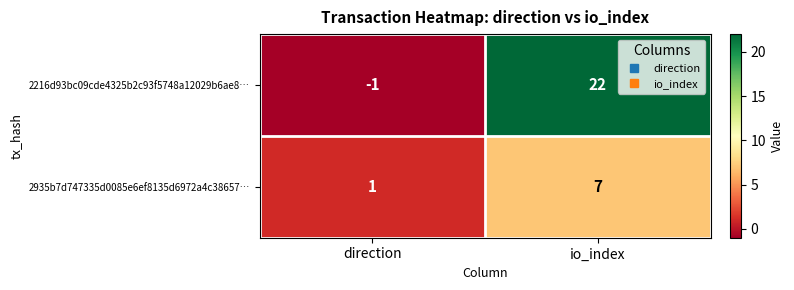

List the series in order of their peak value, lowest first.

2935b7d747335d0085e6ef8135d6972a4c38657…, 2216d93bc09cde4325b2c93f5748a12029b6ae8…